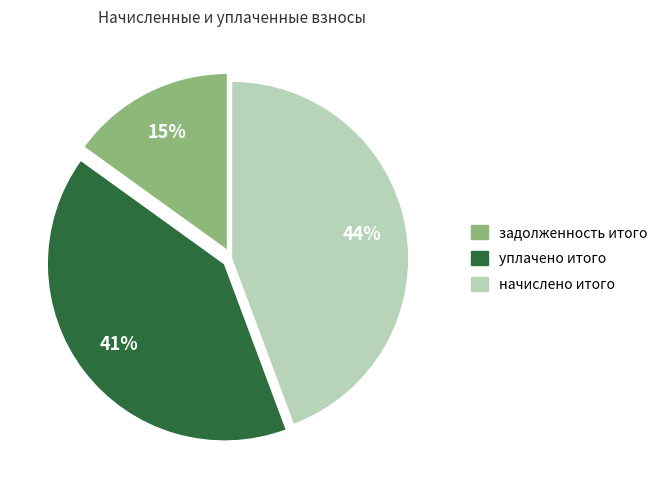

Which slice is the largest?

начислено итого